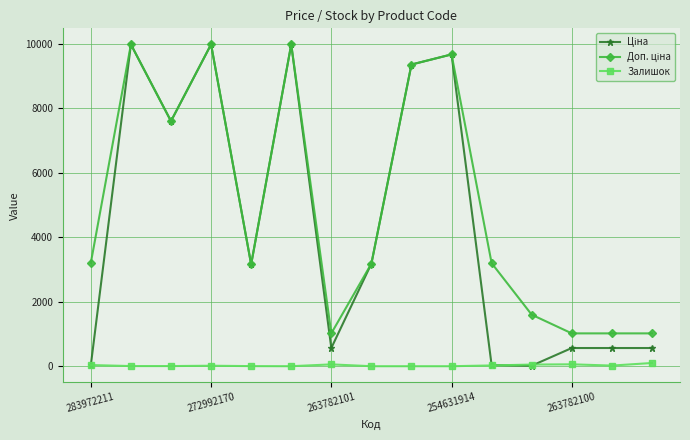

True or false: Залишок has more than 0 points higher than both neighbors.

True